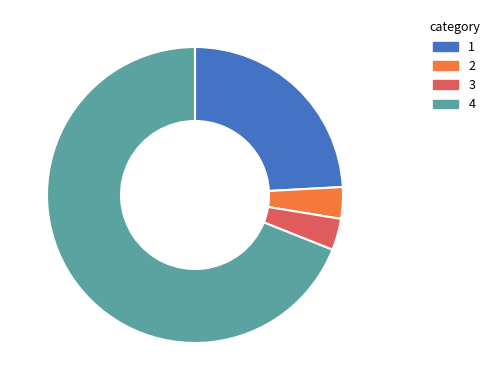

How many segments does this pie chart have?

4